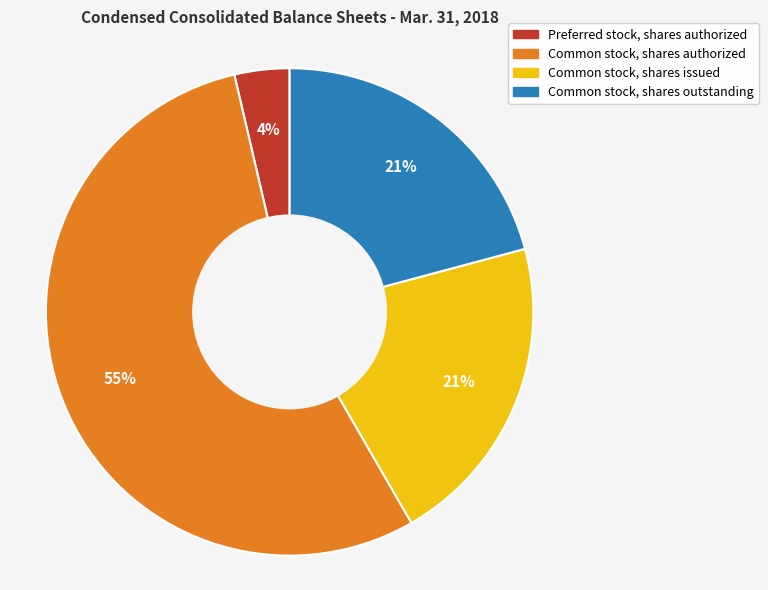

Which slice represents more than half of the pie?

Common stock, shares authorized